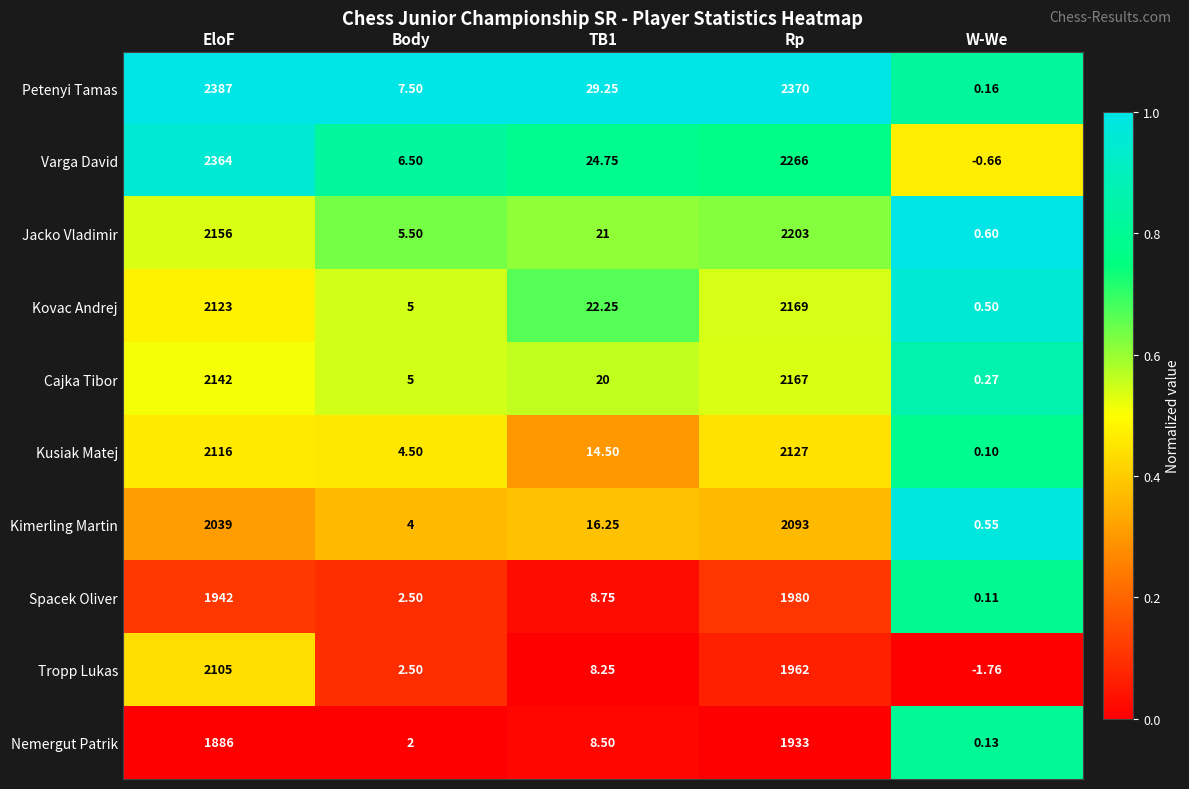

Which series has the largest total across all categories?

Petenyi Tamas